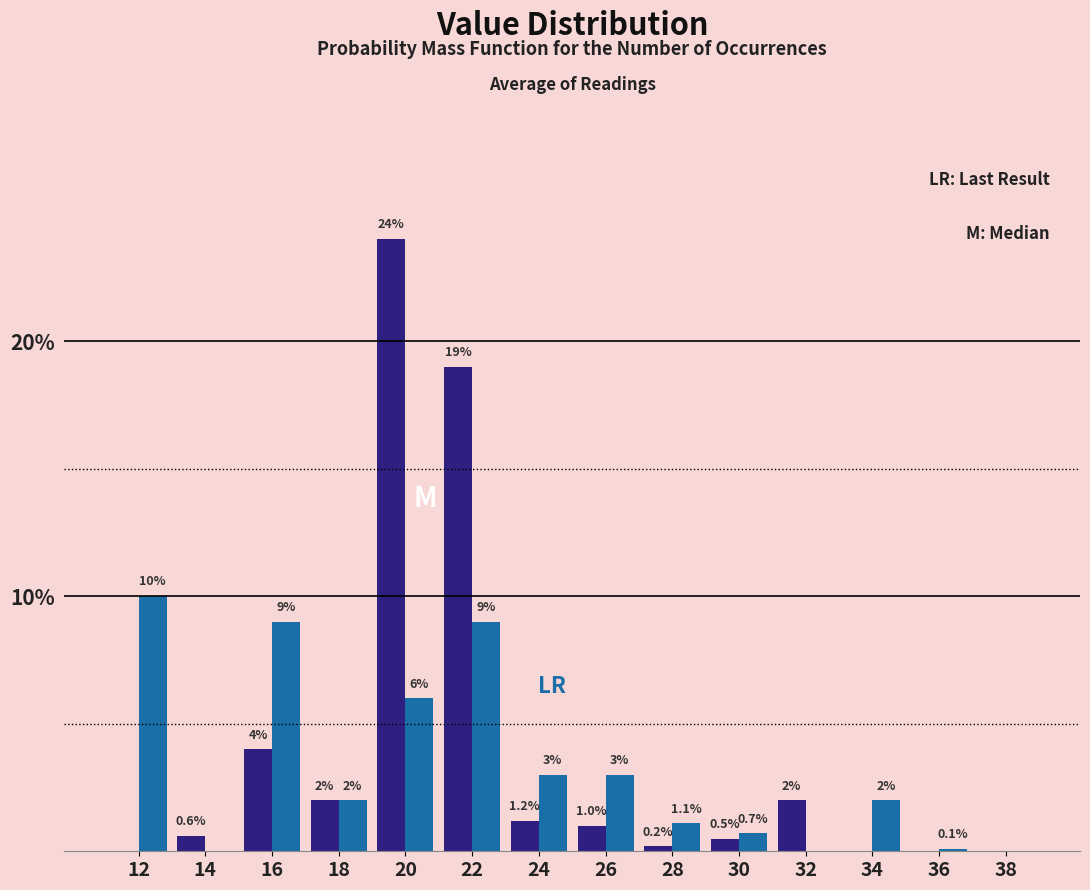

What is the total value across all series at 26?

4.0